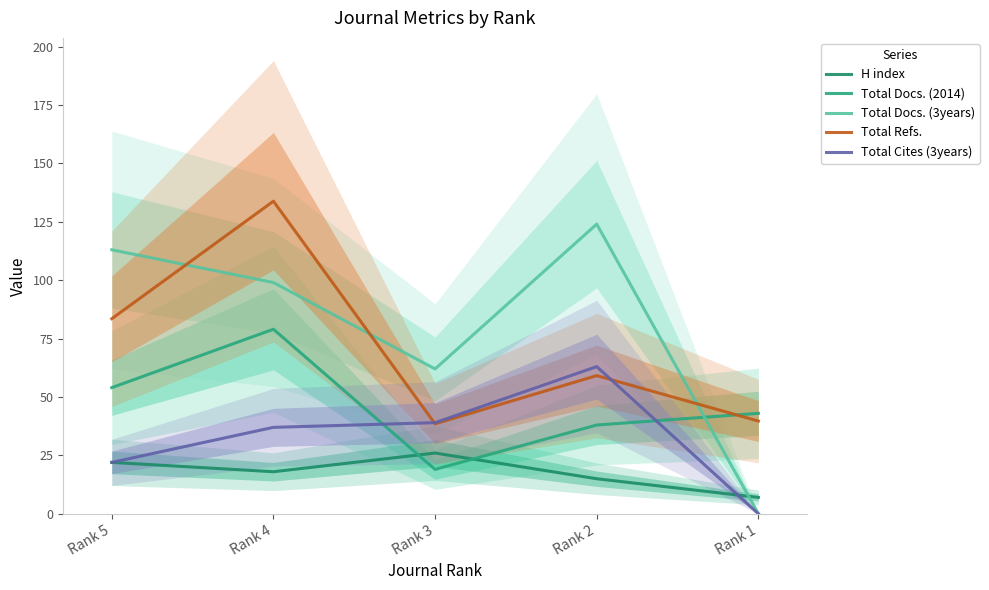

After their last crossing, which series has the higher values: Total Cites (3years) or Total Docs. (2014)?

Total Docs. (2014)